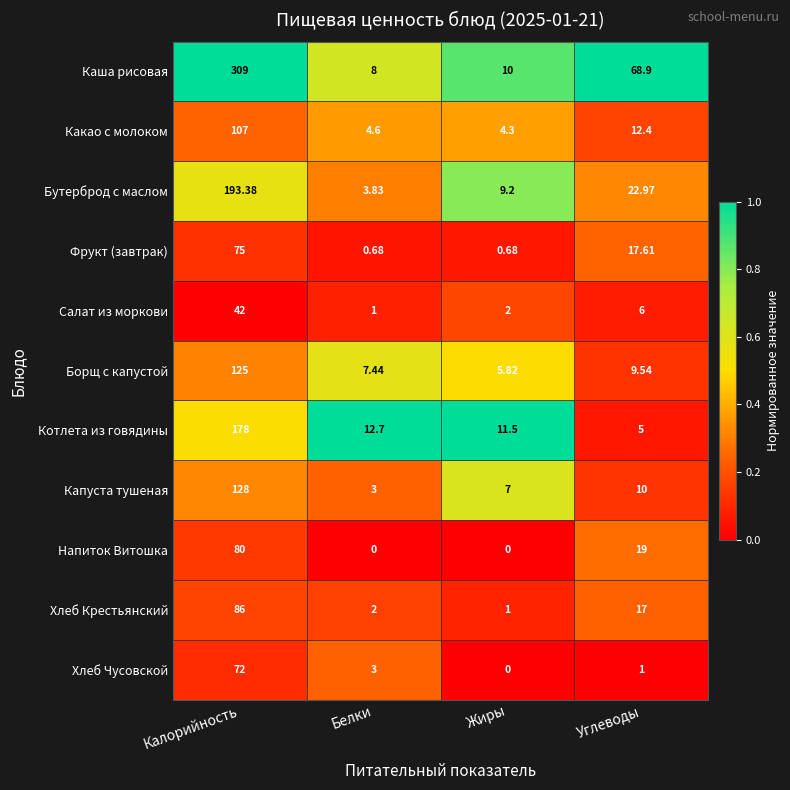

At which label does Бутерброд с маслом reach its minimum?

Белки